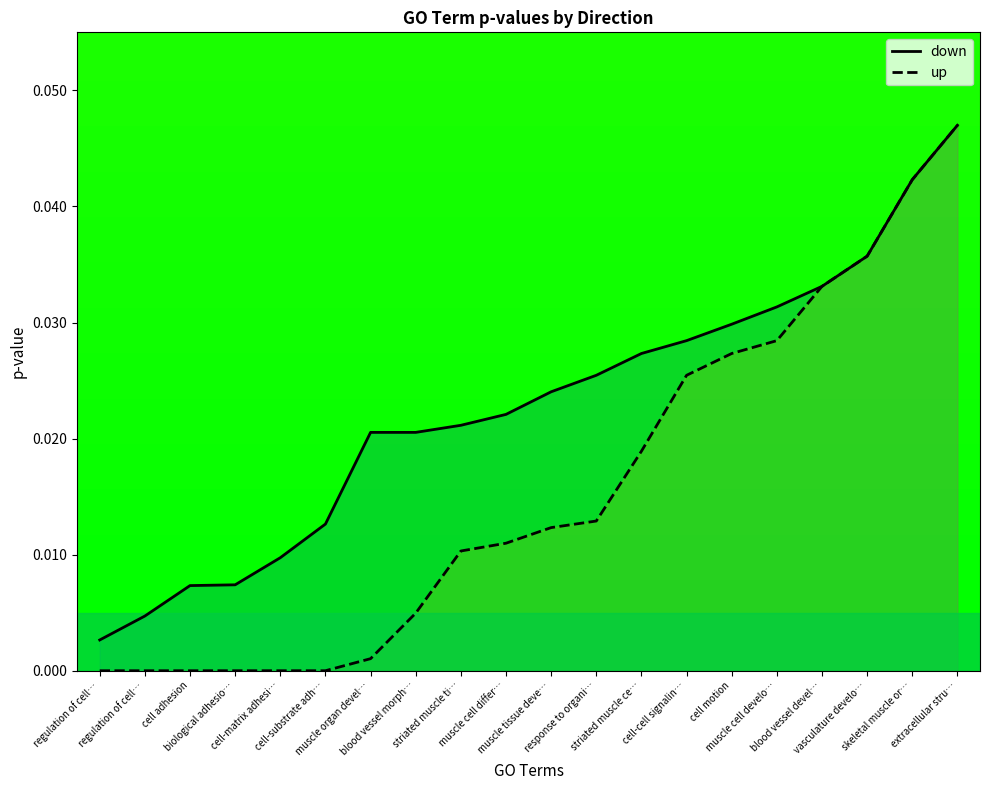

What is the label of the 2nd point from the right?

skeletal muscle or…